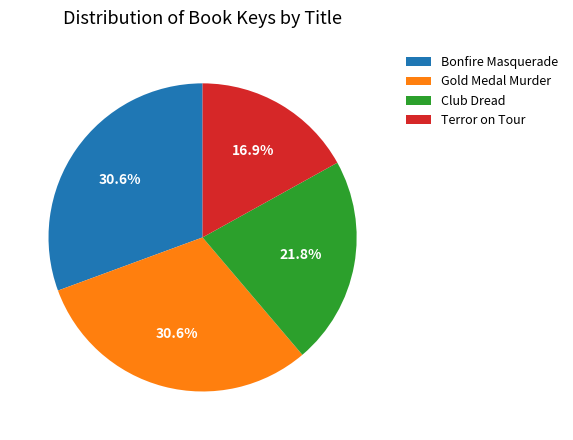

What is the ratio of the value at Club Dread to the value at Terror on Tour?

1.3